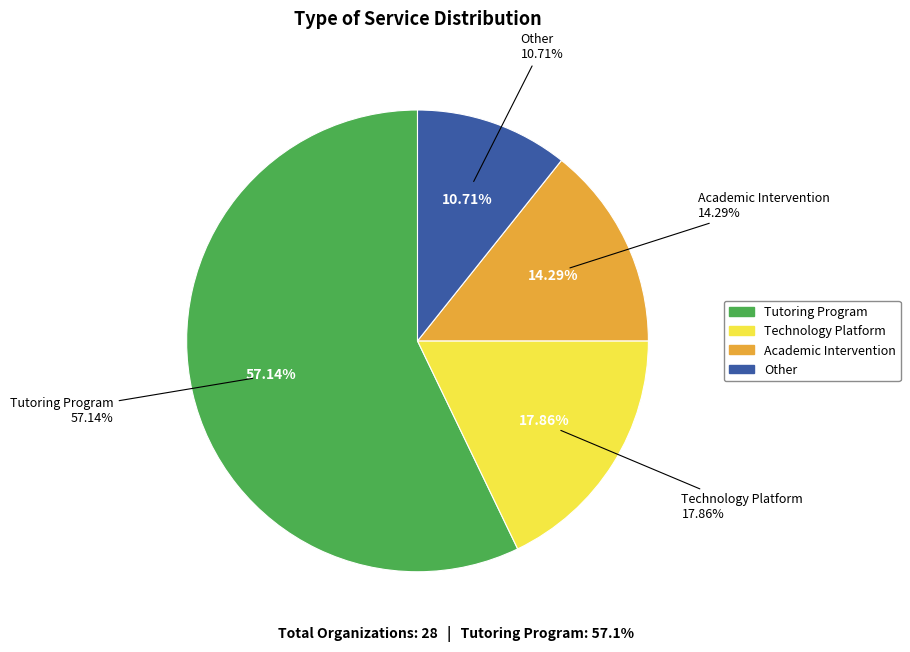

What percentage is the Other slice, to the nearest percent?

11%